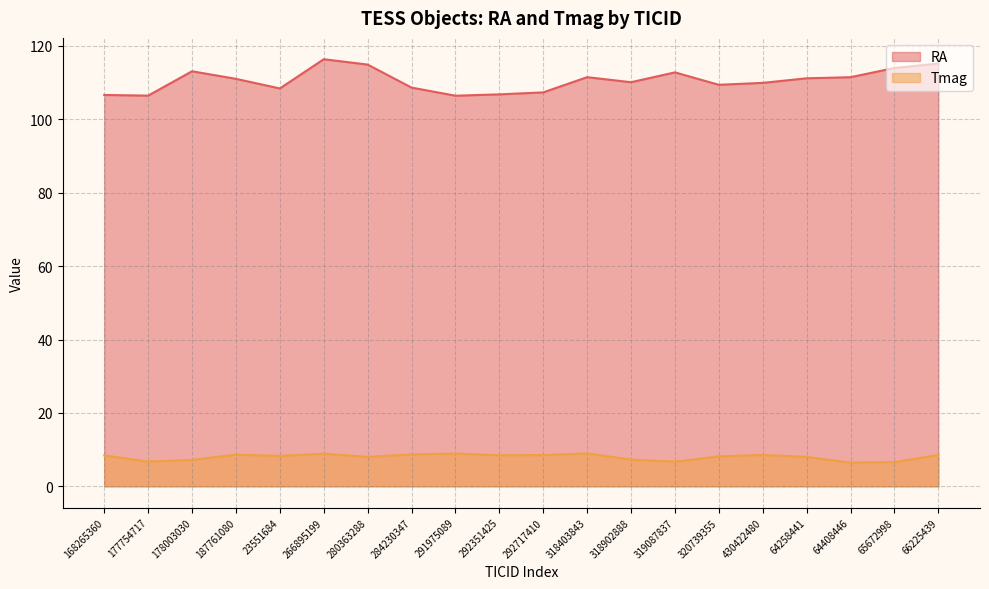

What is the sum of the RA values at 292717410 and 177754717?

213.8